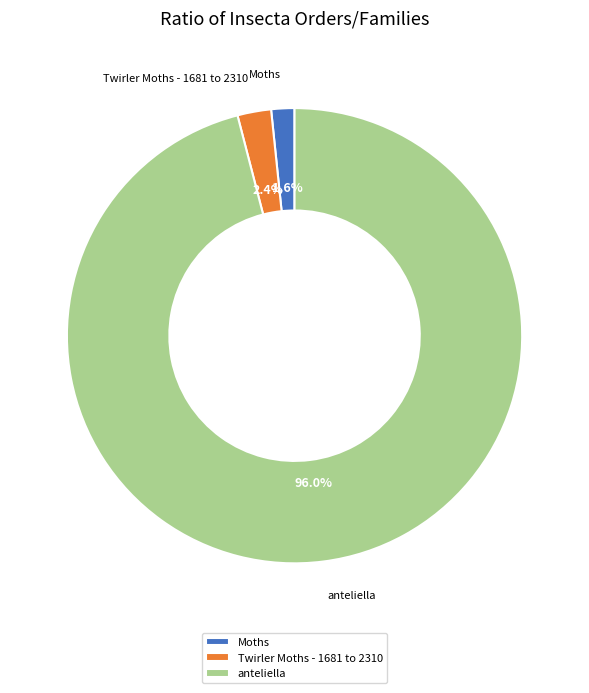

Which has a higher value, Twirler Moths - 1681 to 2310 or anteliella?

anteliella